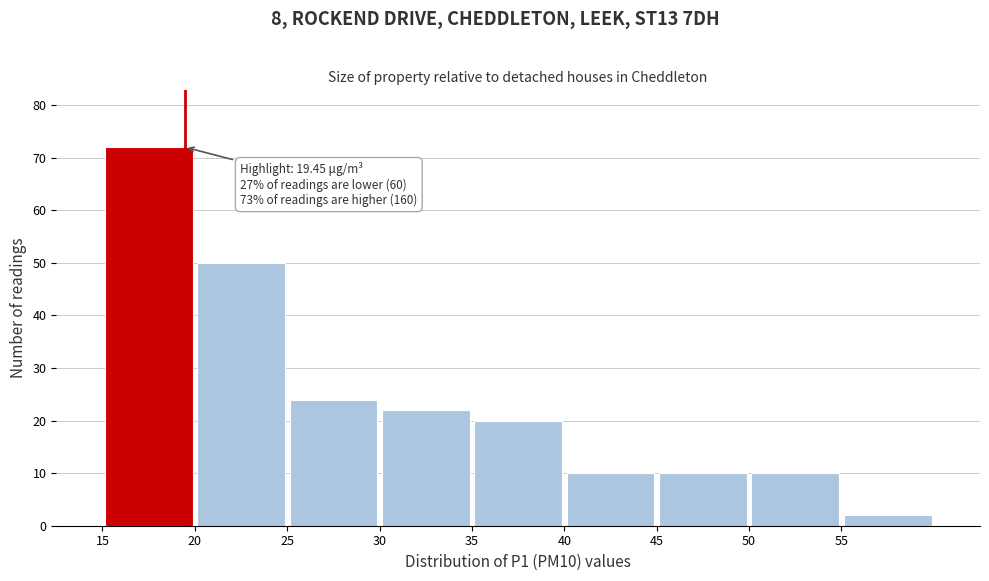

Over which range of the x-axis is the bar tallest?

15 to 20